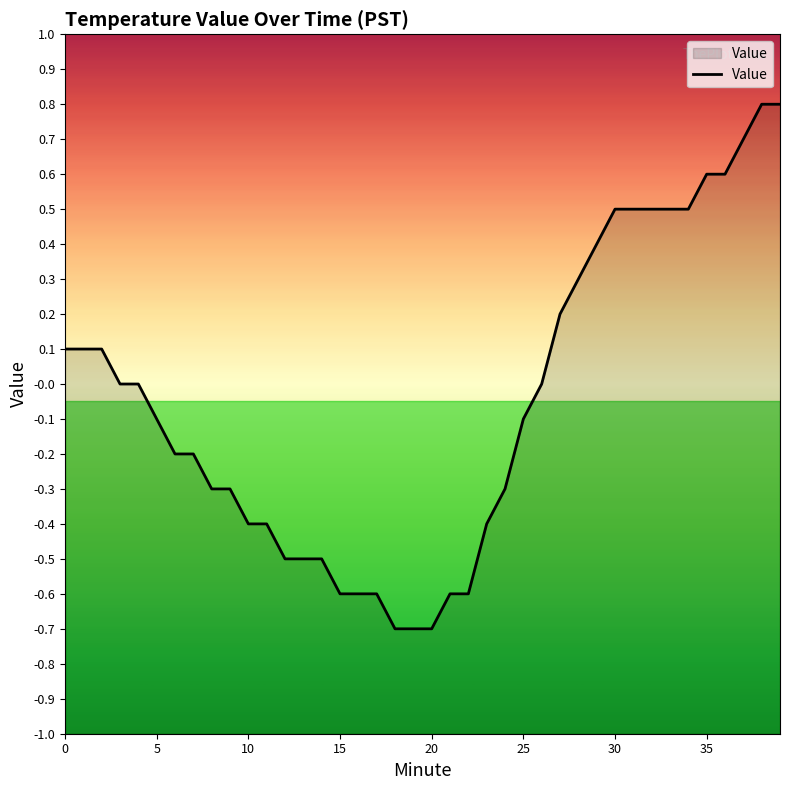

What is the sum of the values at 20 and 29?

-0.3